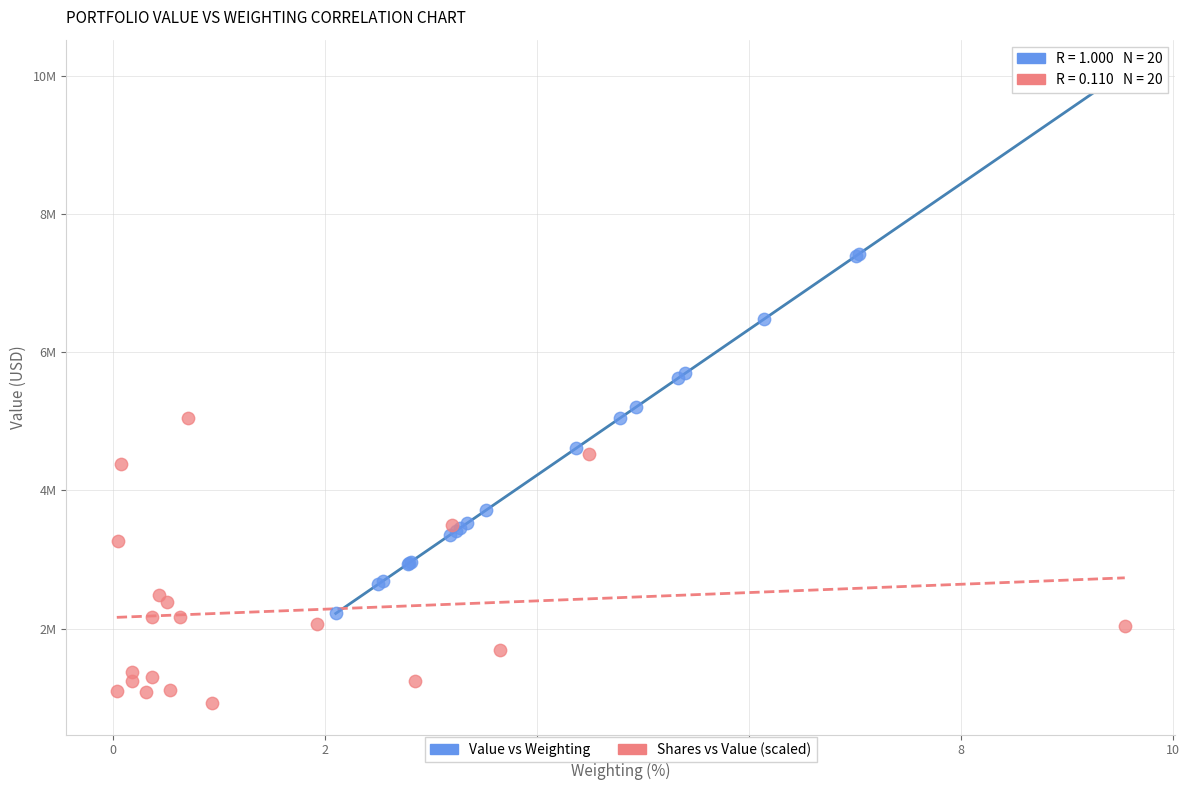

Which series has the largest Y range (max minus min)?

Value vs Weighting